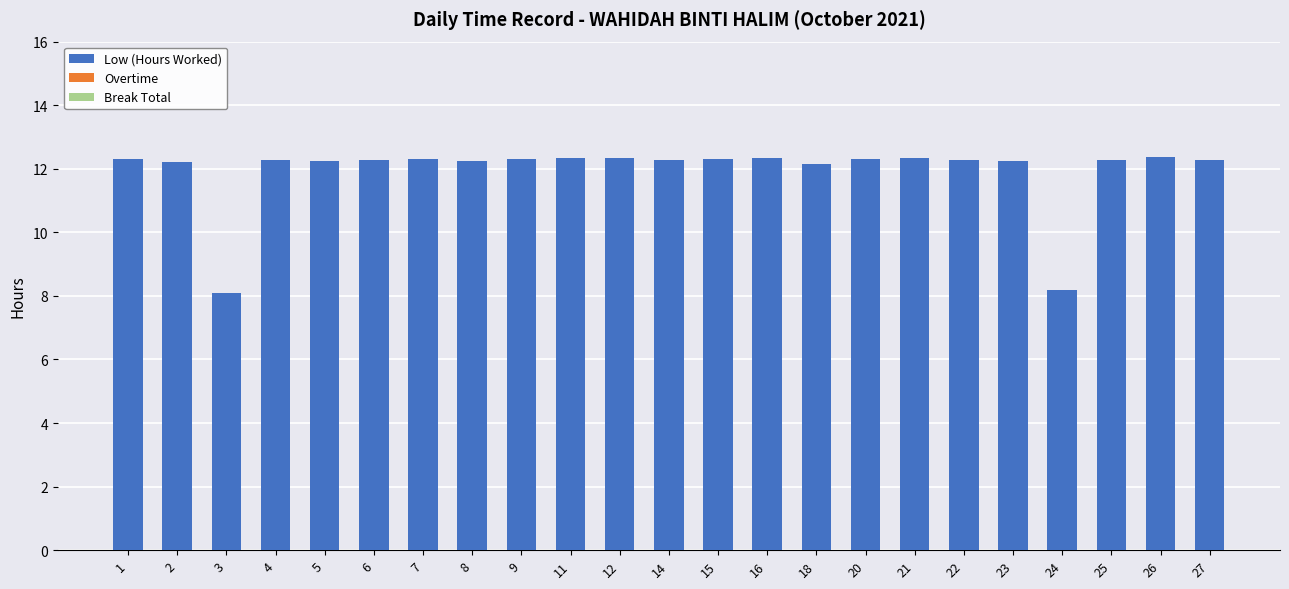

What is the smallest value displayed?

8.1